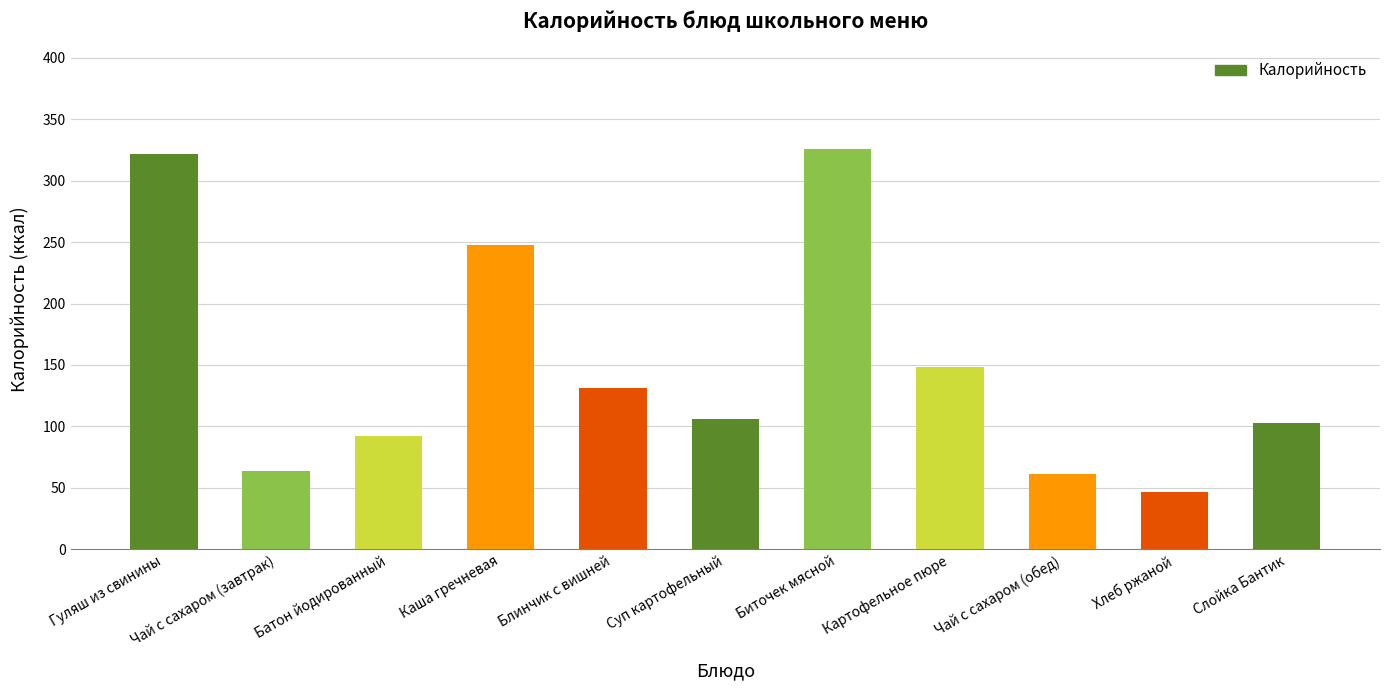

What is the greatest value displayed?

326